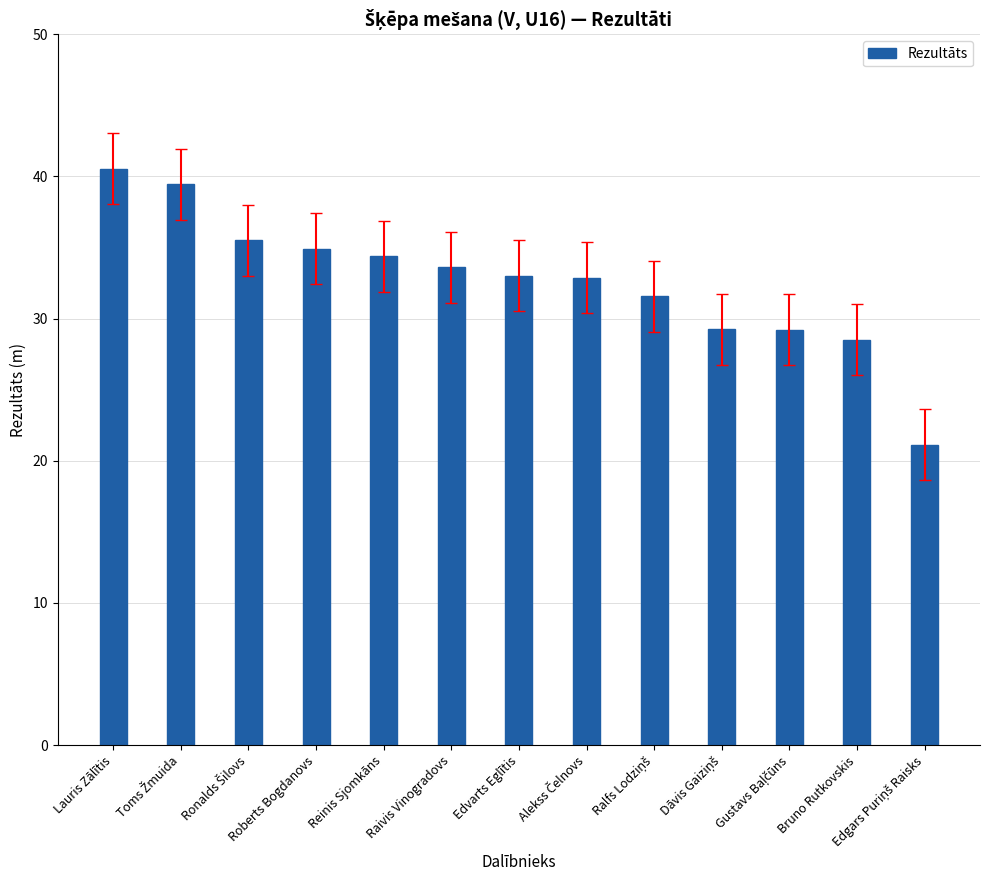

What is the smallest value displayed?

21.1